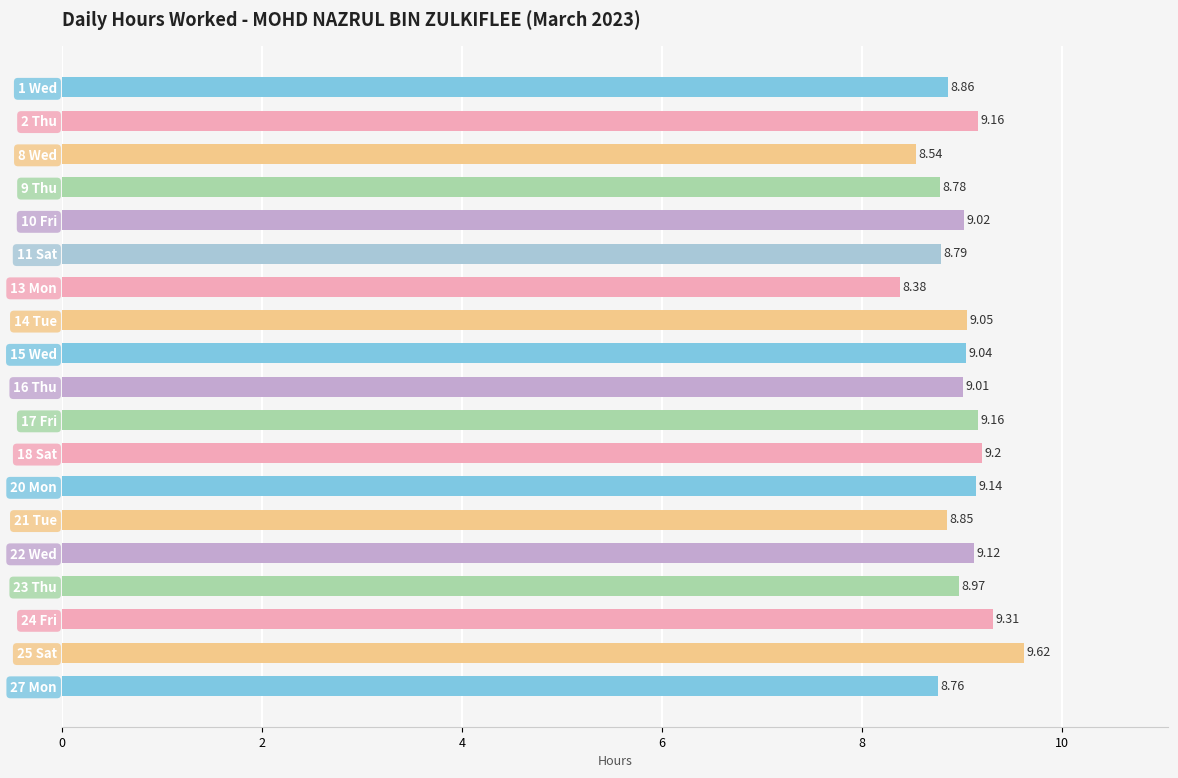

What is the ratio of the value at 2 Thu to the value at 15 Wed?

1.0